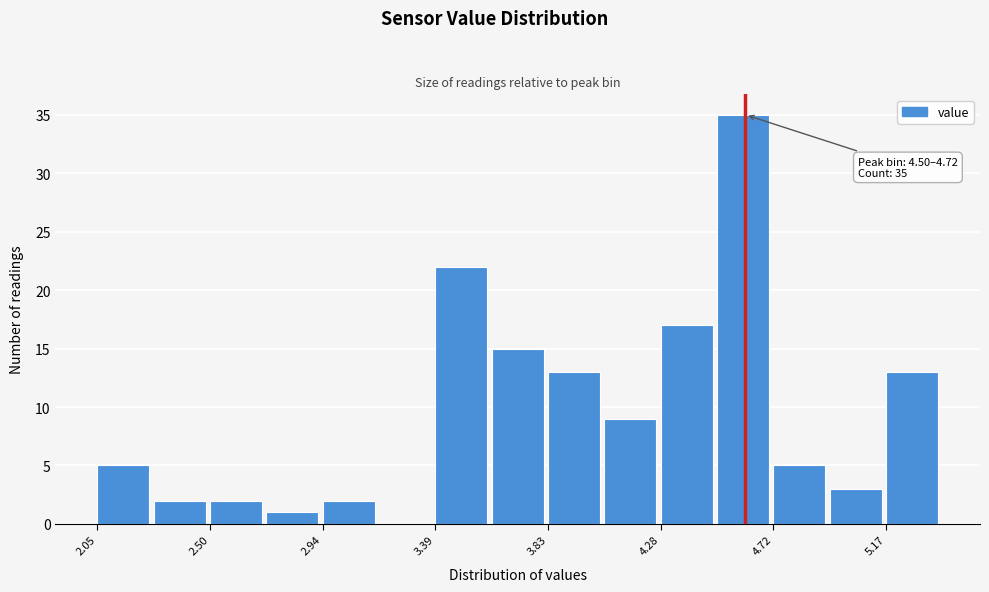

Which range on the x-axis has the tallest bar?

4.50 to 4.70